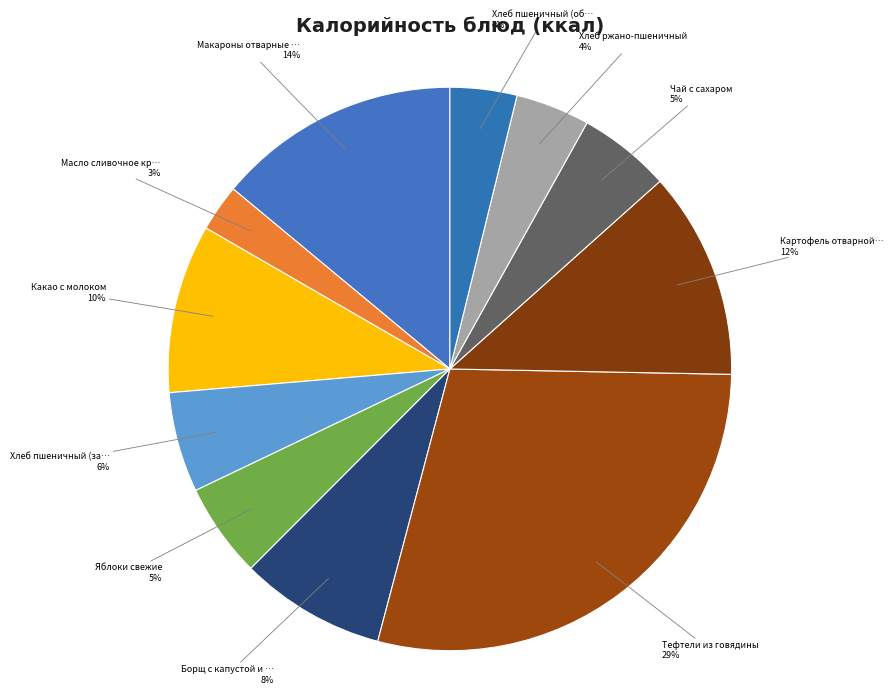

Count the number of slices in the pie.

11